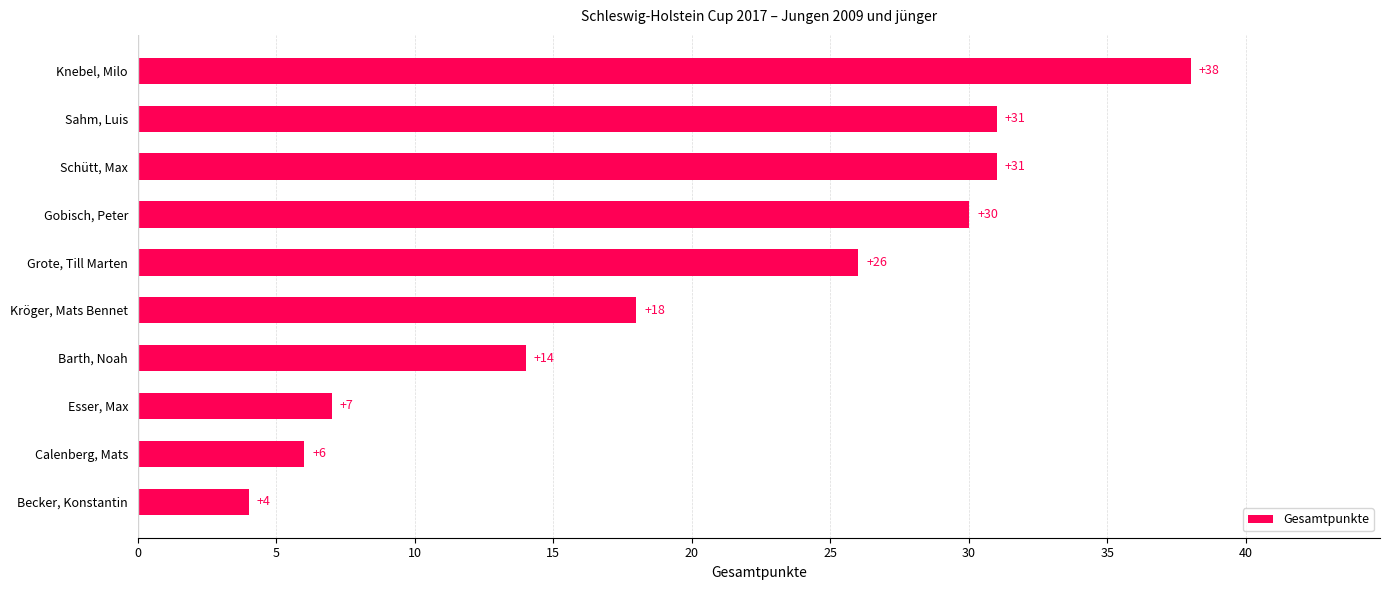

Between Kröger, Mats Bennet and Becker, Konstantin, which is larger?

Kröger, Mats Bennet